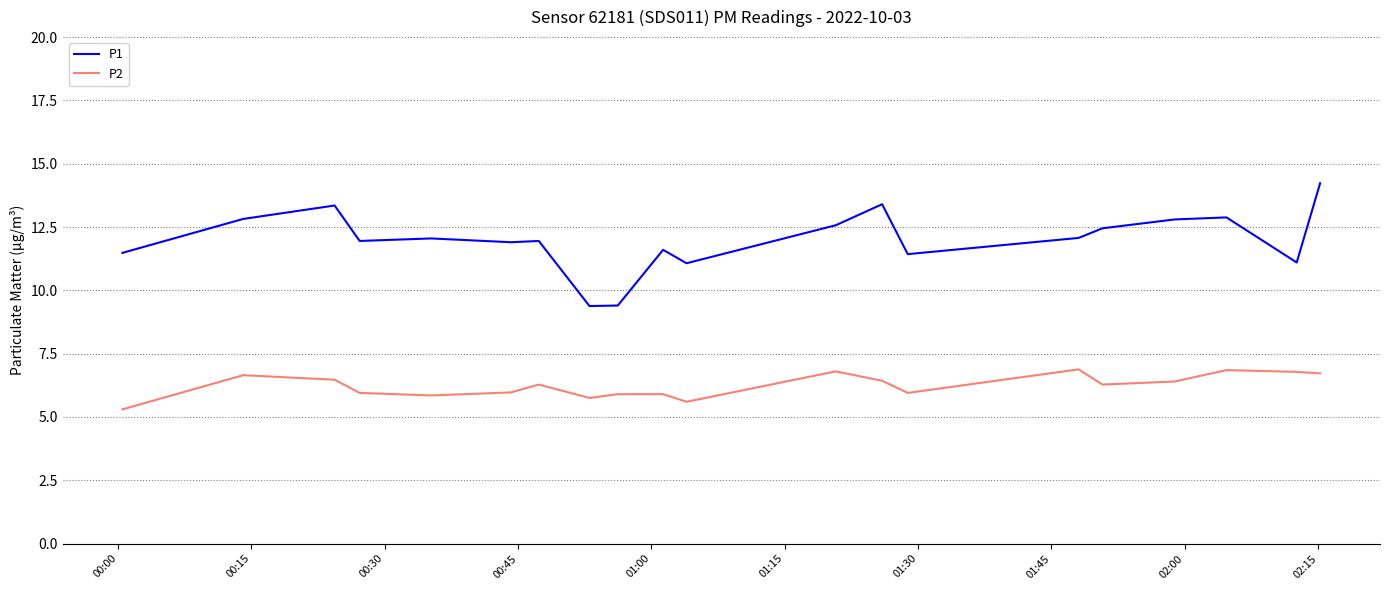

Rank the series by their average value, from lowest to highest.

P2, P1